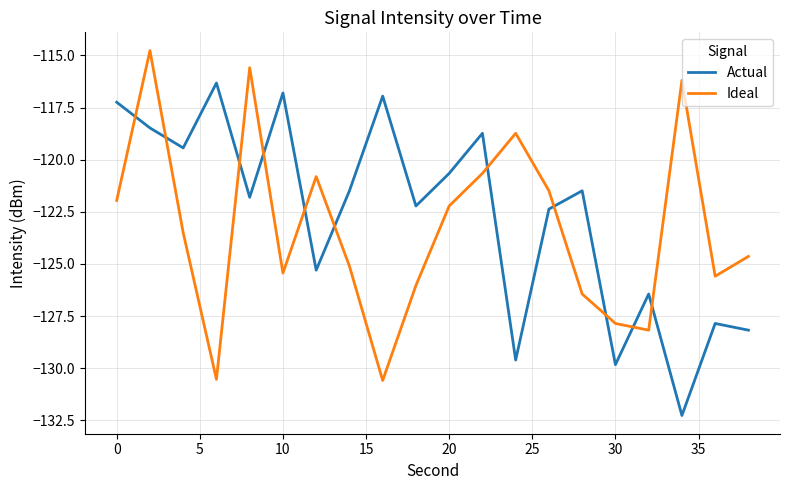

Rank the series by their maximum value, from highest to lowest.

Ideal, Actual